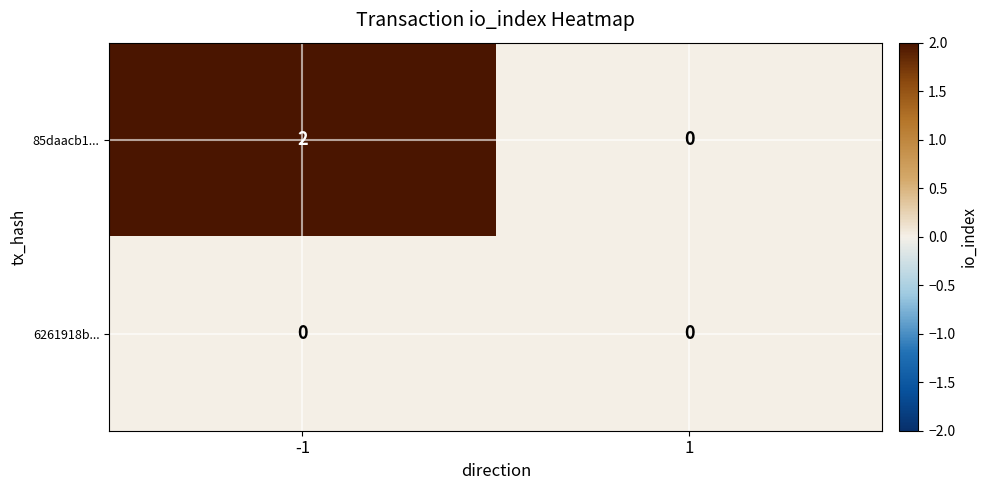

Which series has the largest total across all categories?

85daacb1...